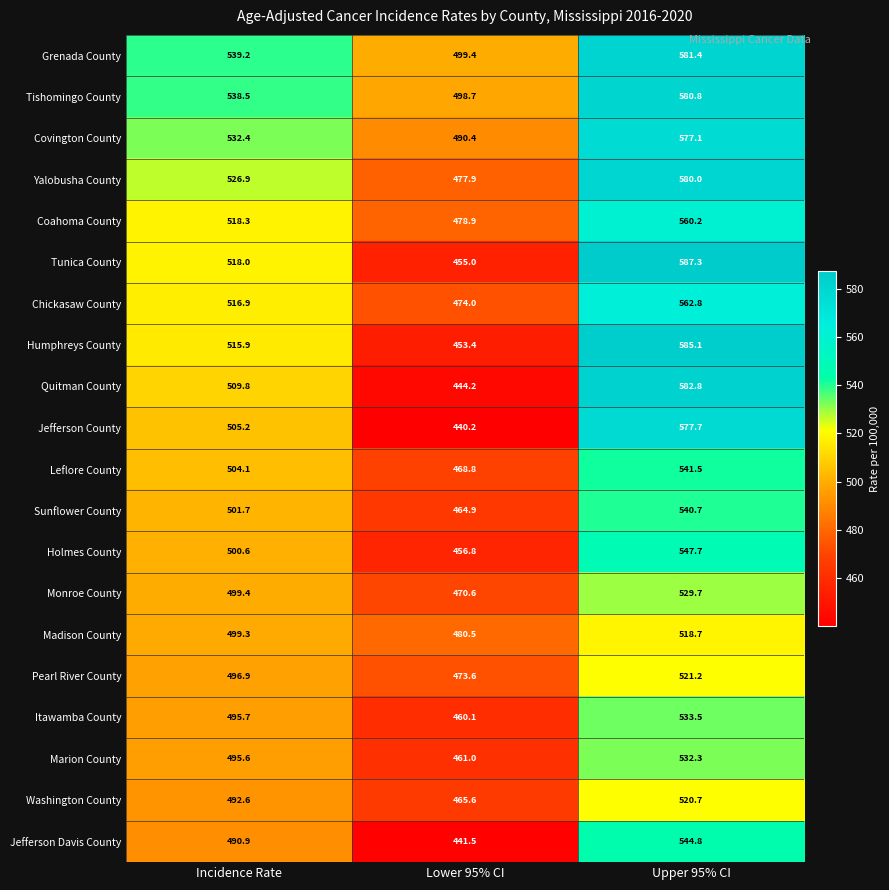

Is it true that Pearl River County equals 722.3 at Upper 95% CI?

False